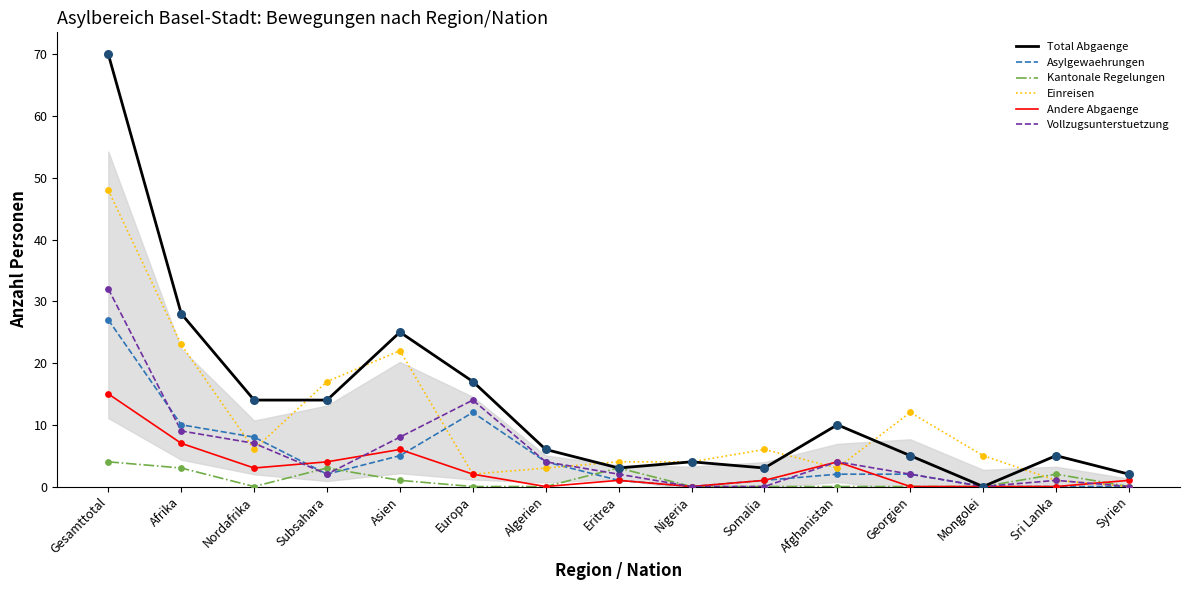

Which series has the largest total across all categories?

Total Abgaenge